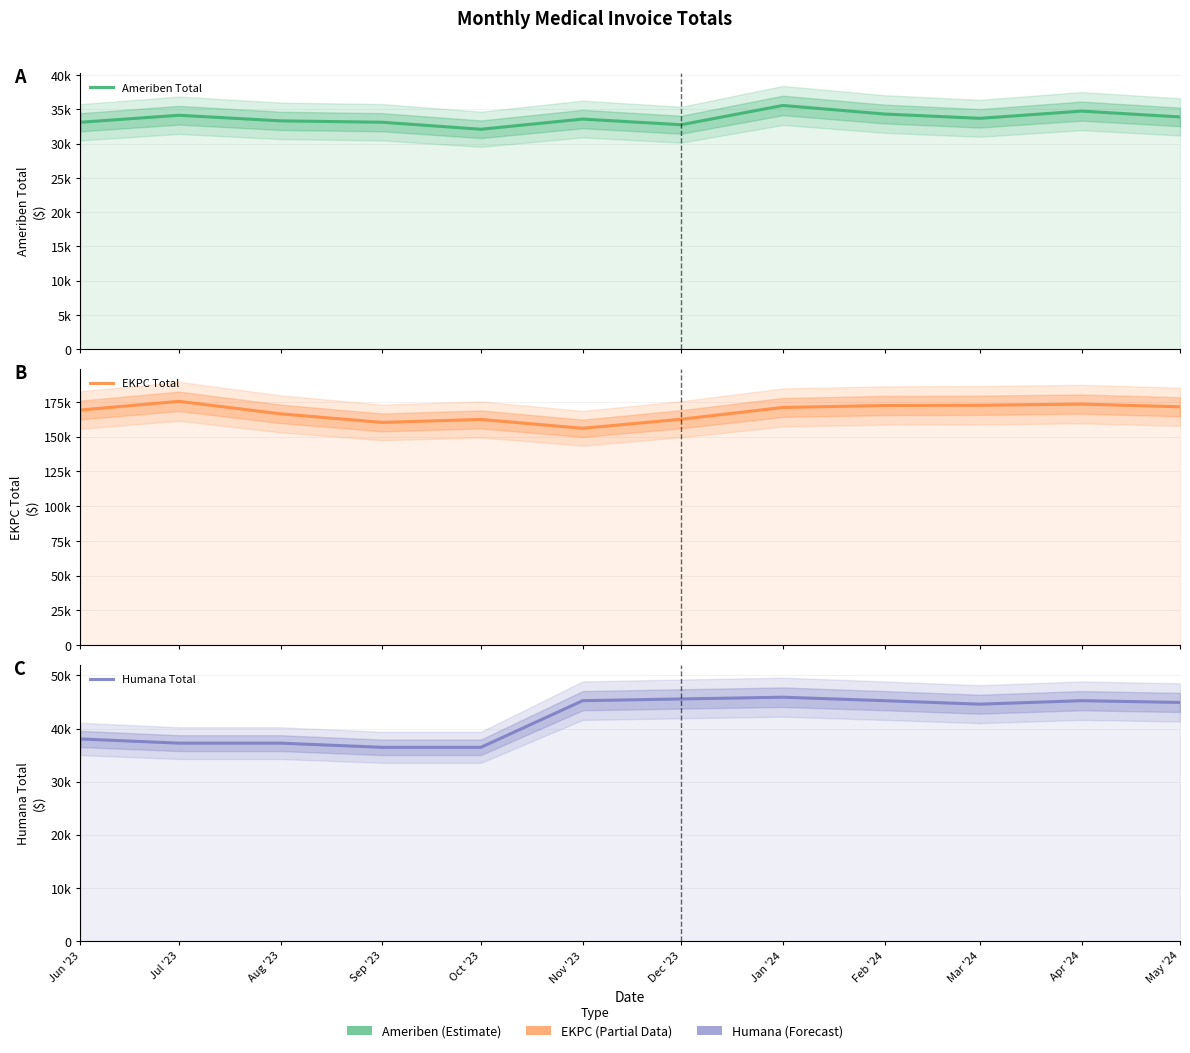

How many values in the Humana Total series exceed 44913?

6